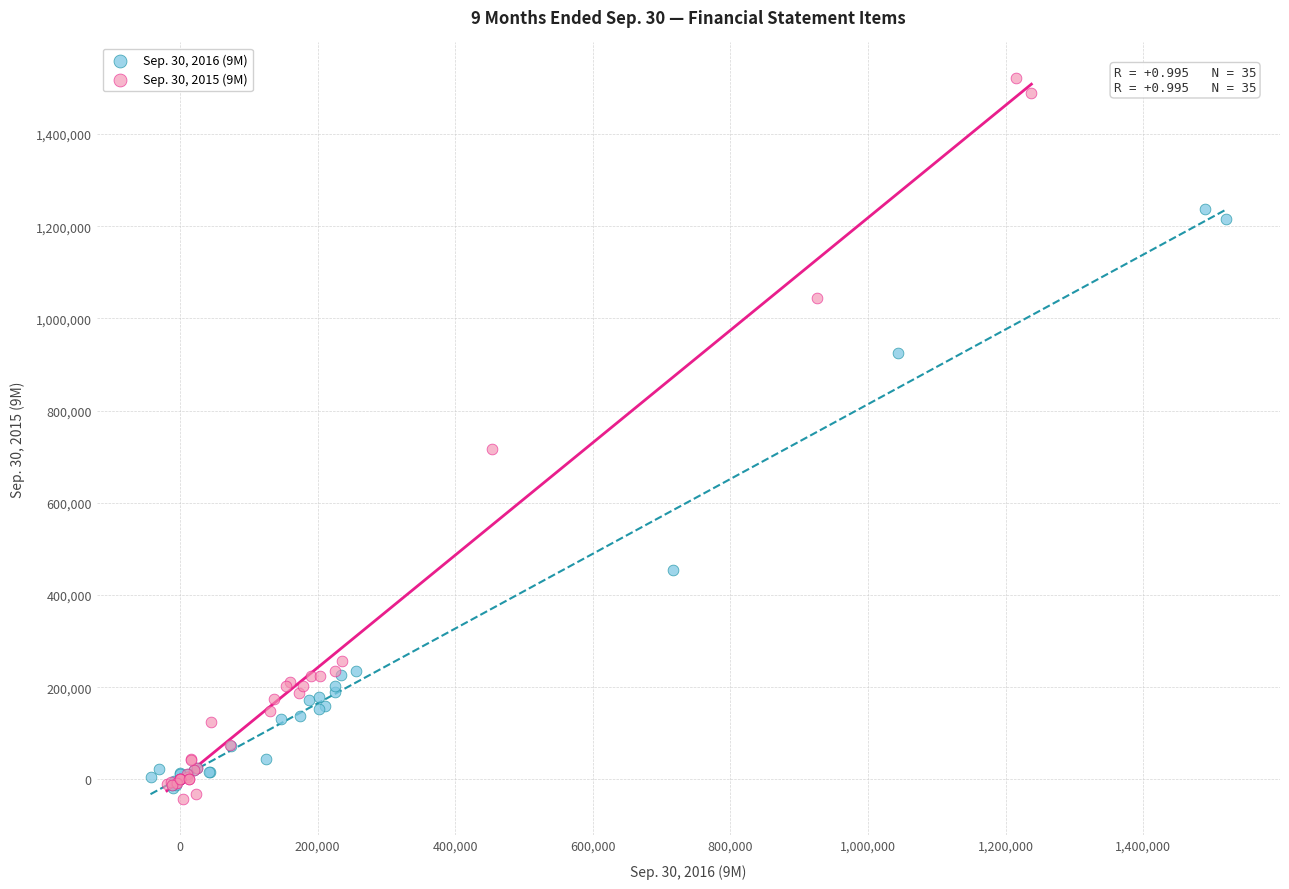

Which series has the widest spread of Y values?

Sep. 30, 2015 (9M)